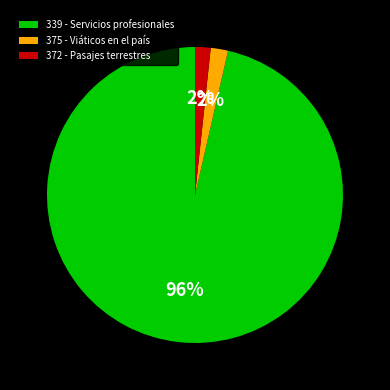

What percentage is the 372 - Pasajes terrestres slice, to the nearest percent?

2%